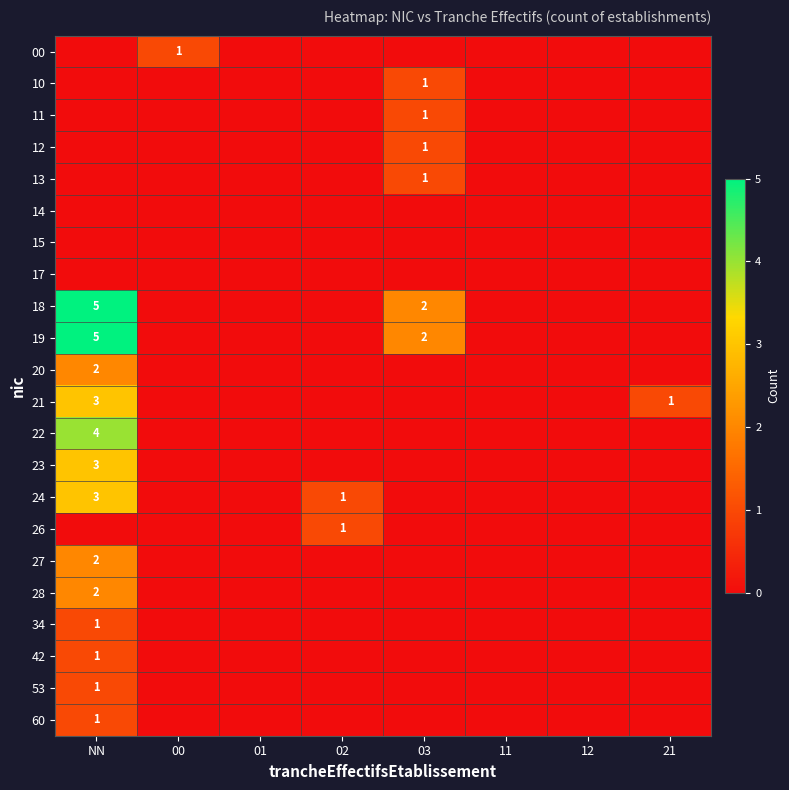

Is it true that 22 equals 6 at NN?

False